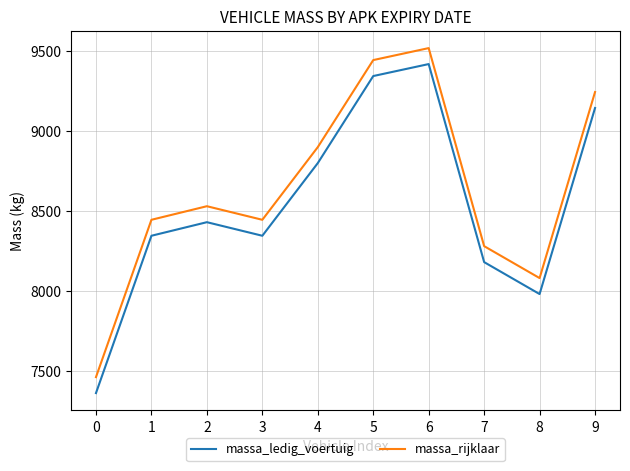

Is the value of massa_rijklaar at 4 greater than the value of massa_ledig_voertuig at 5?

No